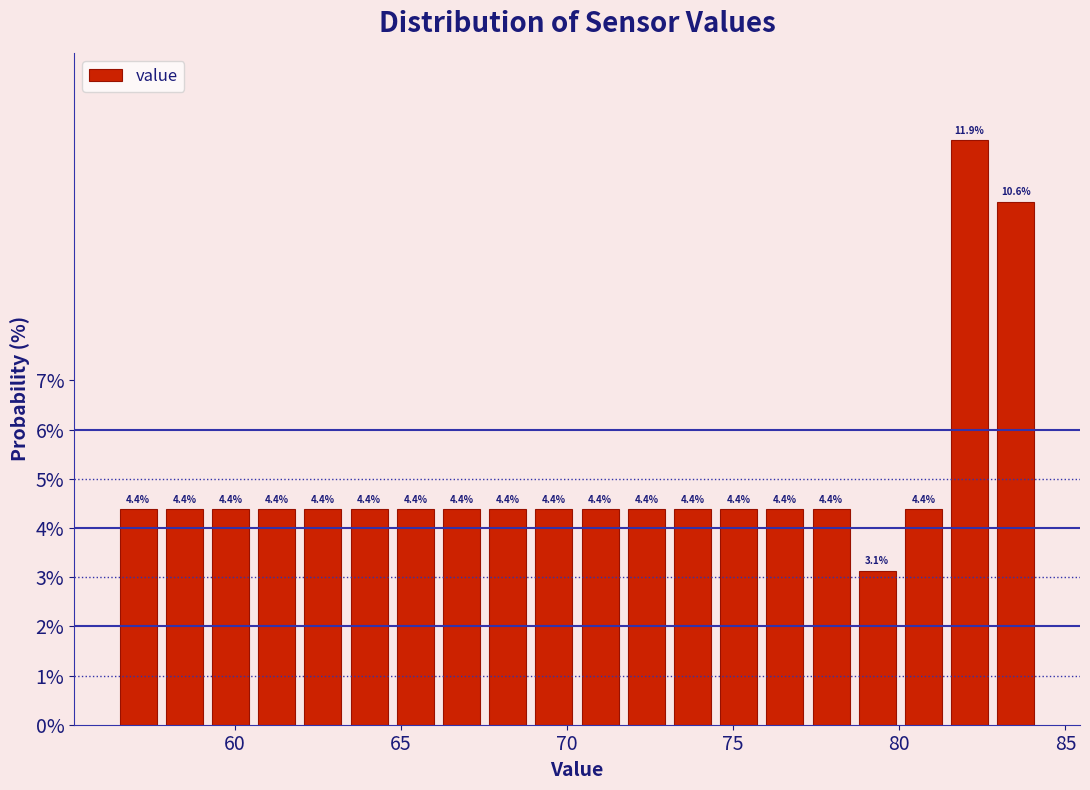

Read against the x-axis, roughly where is the centre of the tallest bar?

82.0